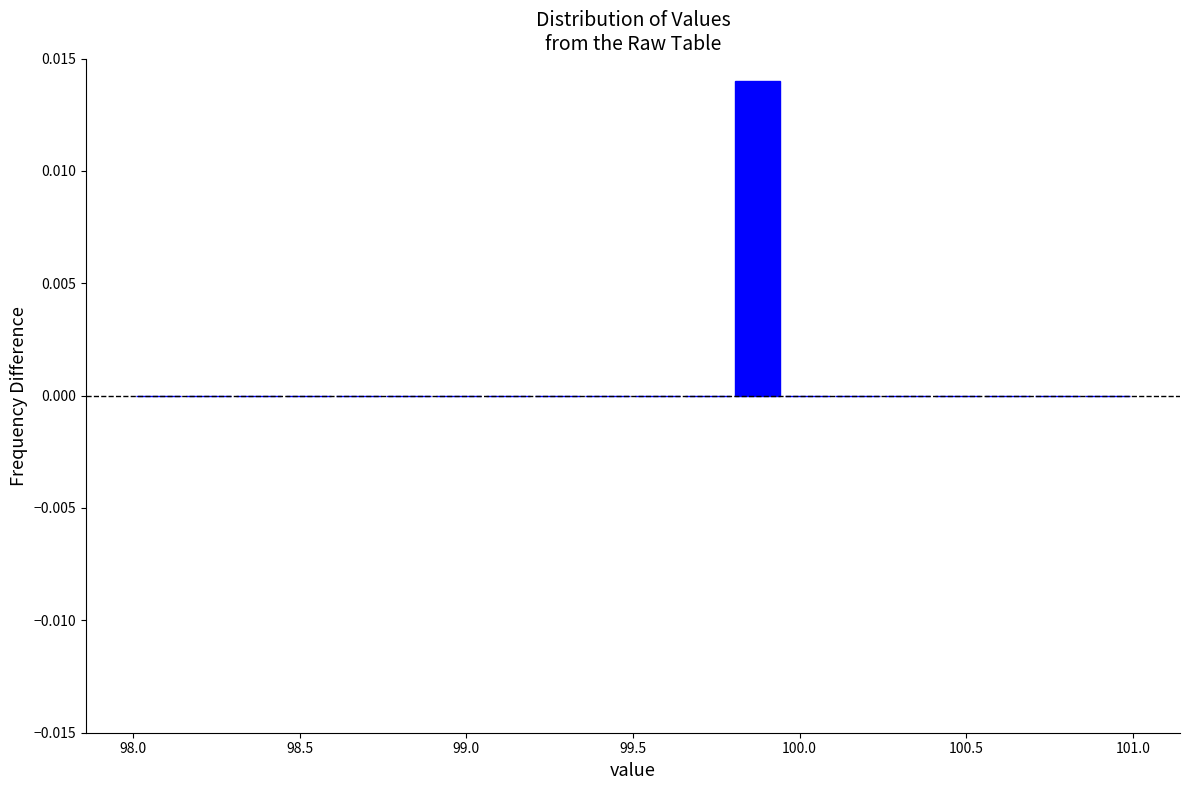

Around what value on the x-axis is the tallest bar? Give the approximate position of its centre, as read against the axis.

99.90